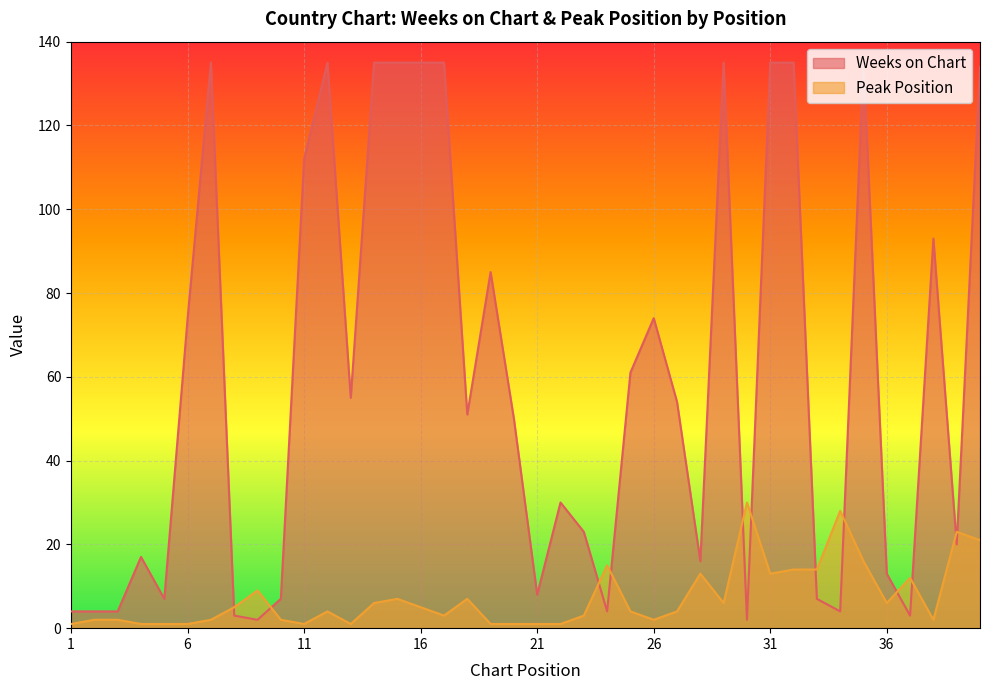

What is the difference between the maximum and minimum values in the Weeks on Chart series?

133